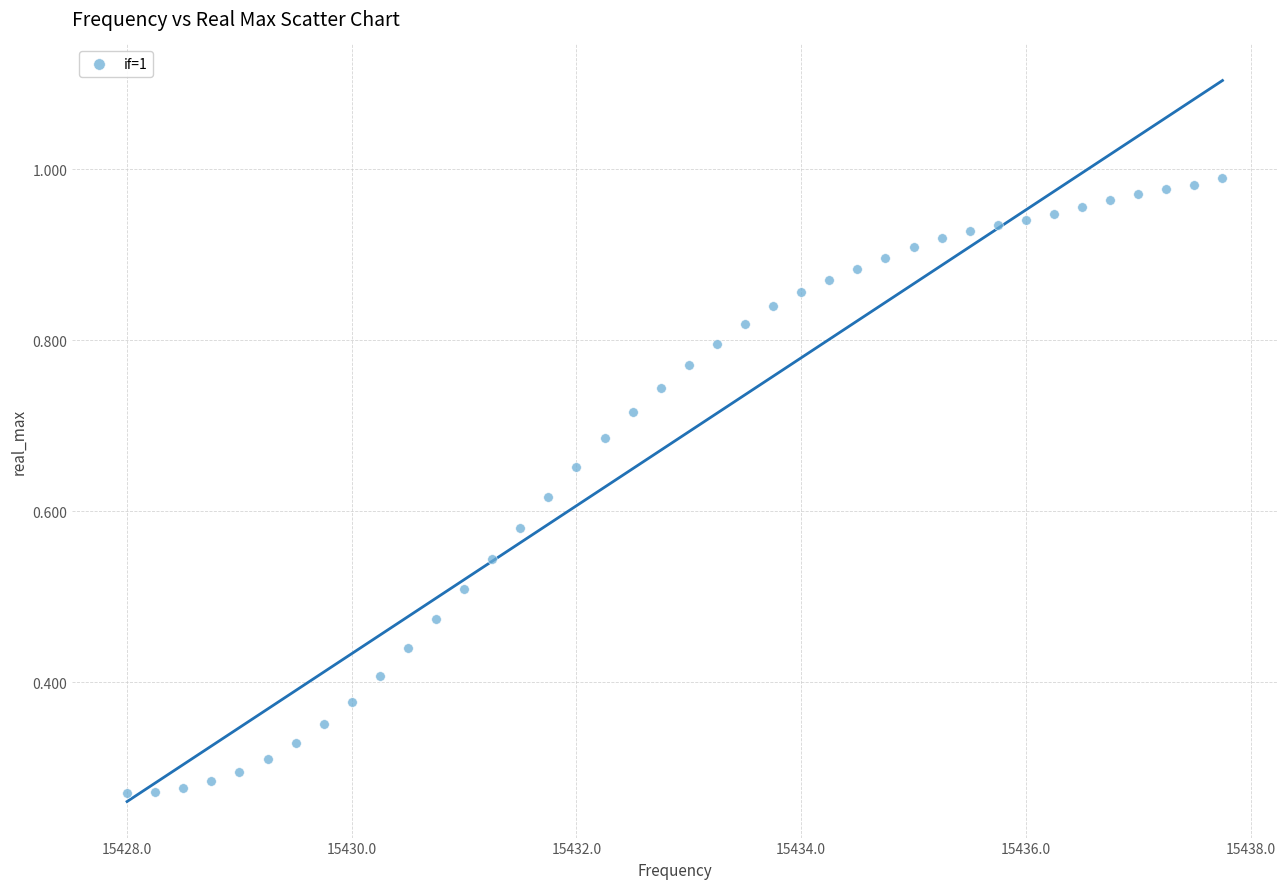

What is the range of X values (max minus min)?

9.8